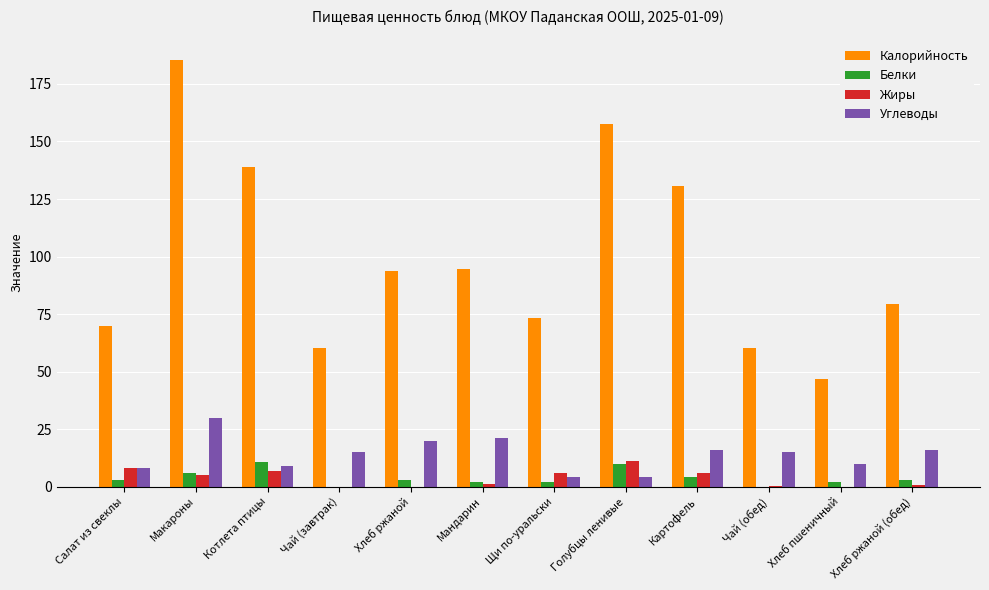

At which label does Углеводы reach its peak?

Макароны